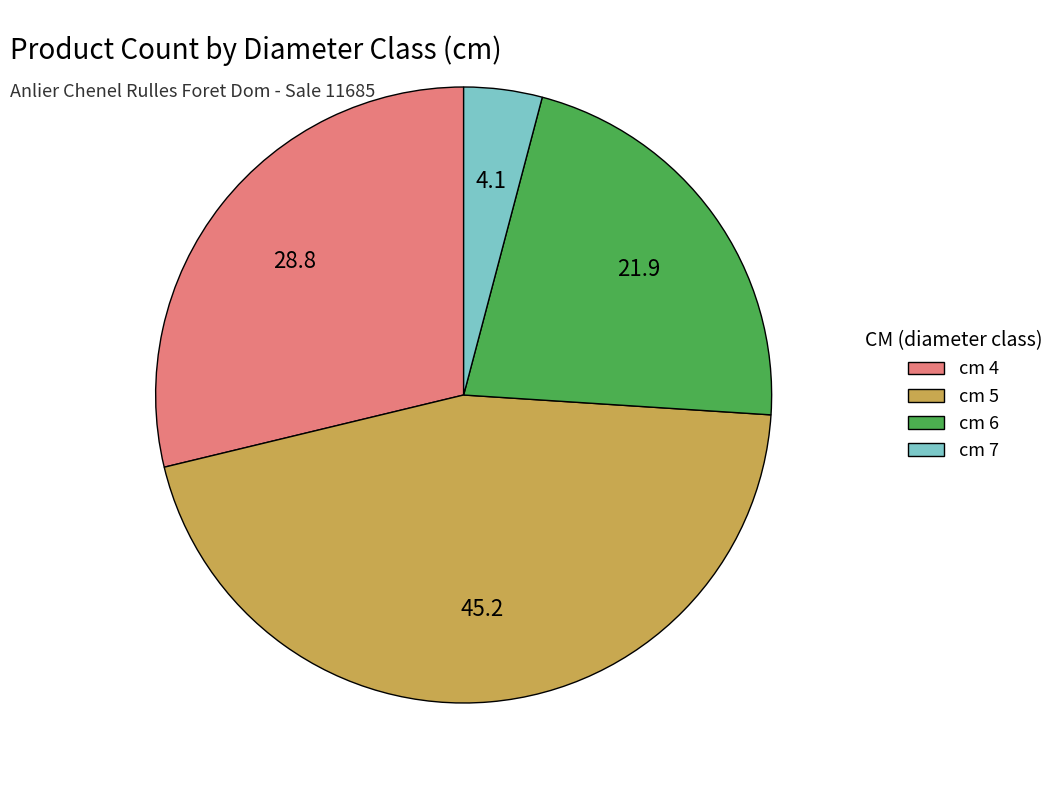

Rank the categories by value from highest to lowest.

cm 5, cm 4, cm 6, cm 7